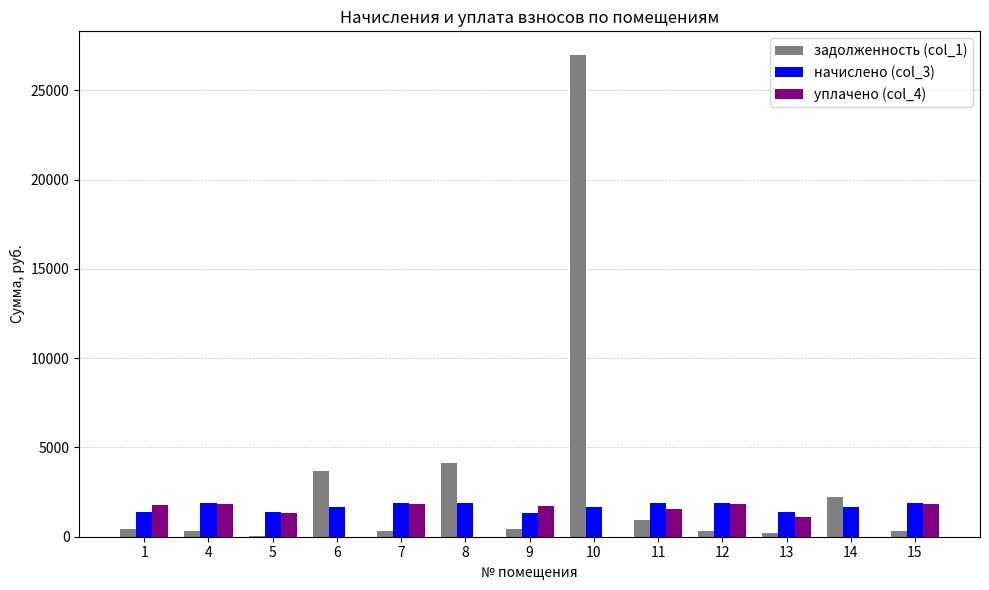

What is the highest value of the уплачено (col_4) series?

1843.7